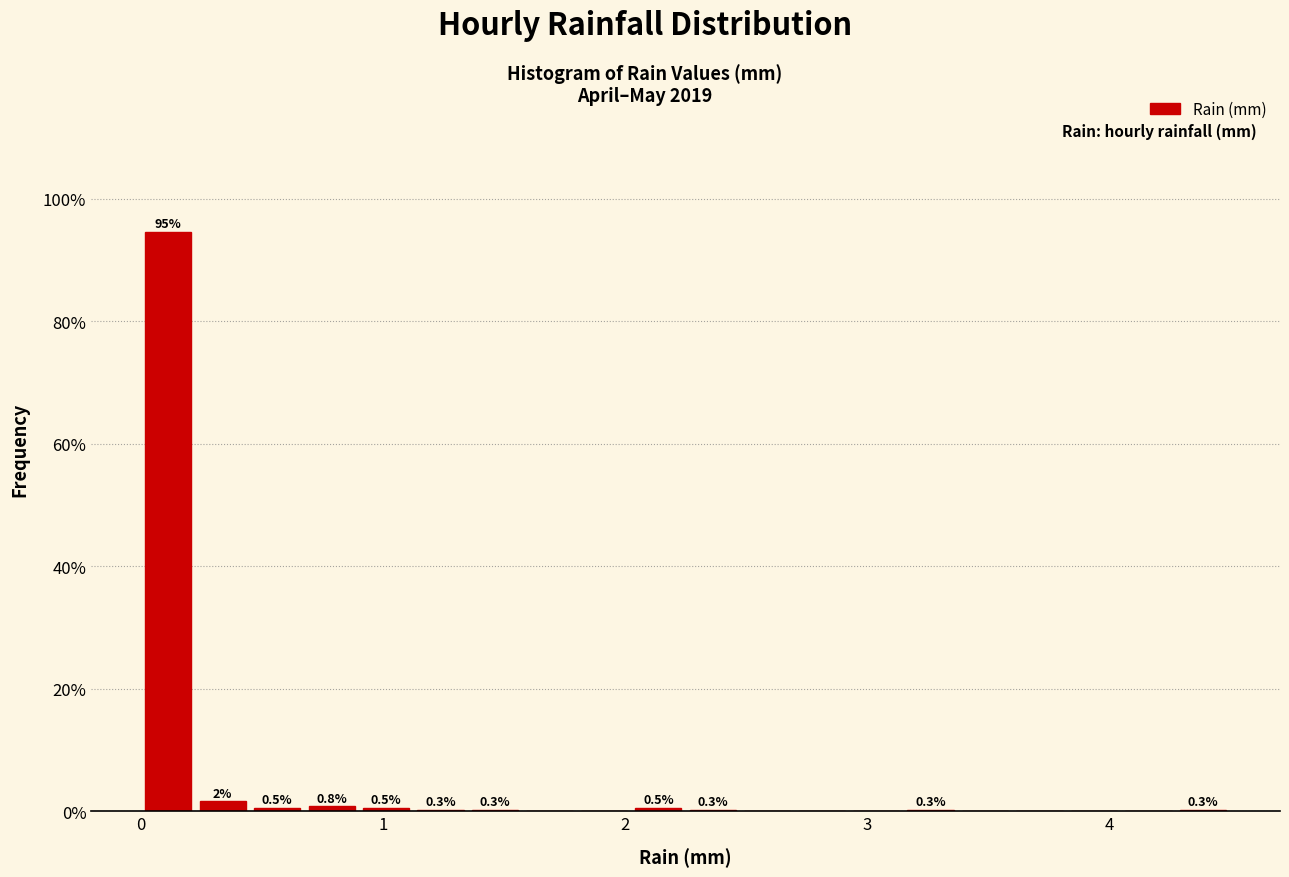

Around what value on the x-axis is the tallest bar? Give the approximate position of its centre, as read against the axis.

0.1